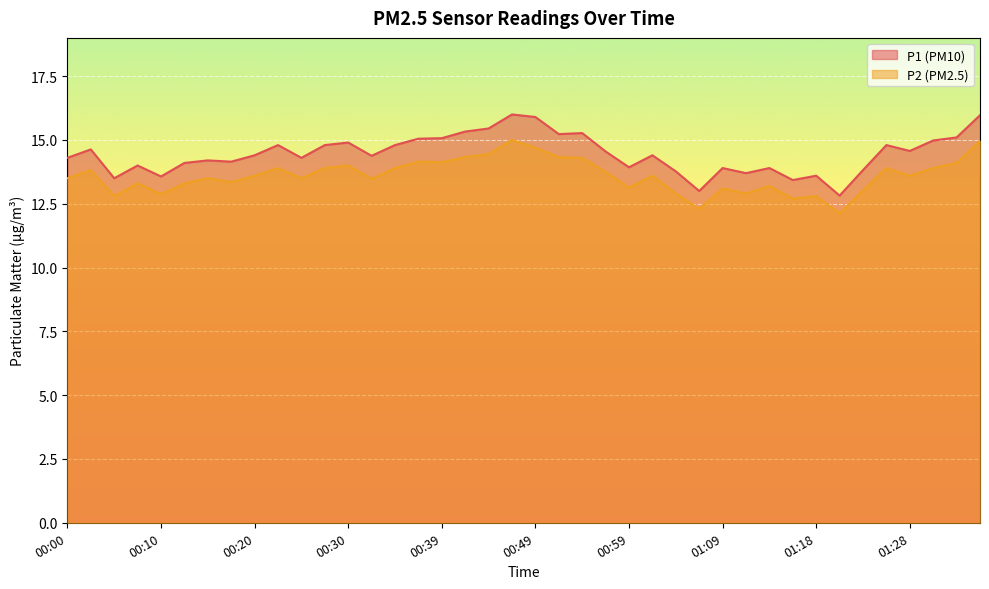

What is the sum of the P2 values at 00:54 and 00:30?

28.3